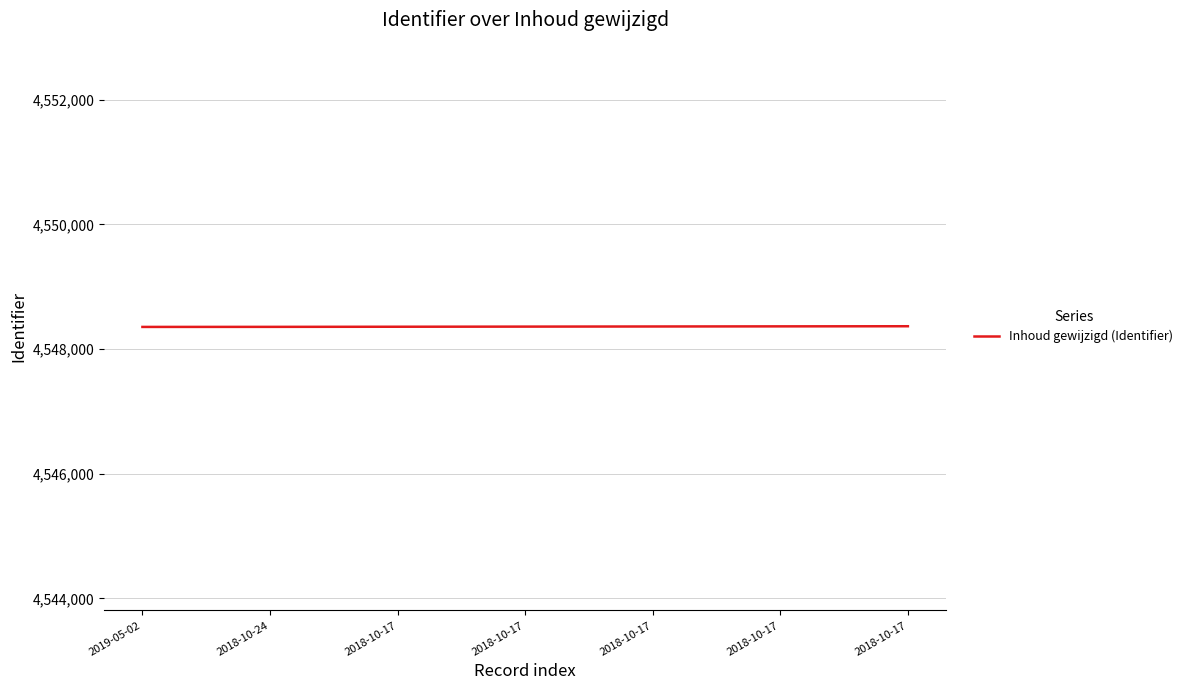

Is it true that the value at 2018-10-17 is 7891050?

False